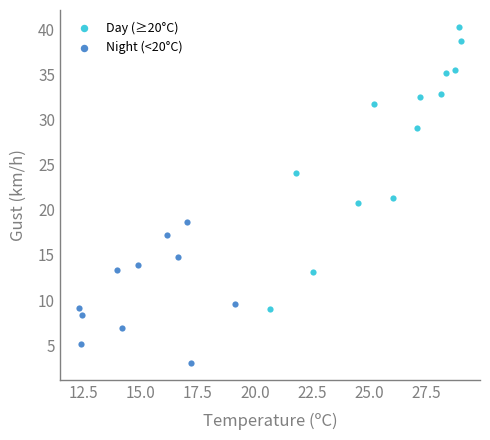

Which series has the largest Y range (max minus min)?

Day (≥20°C)